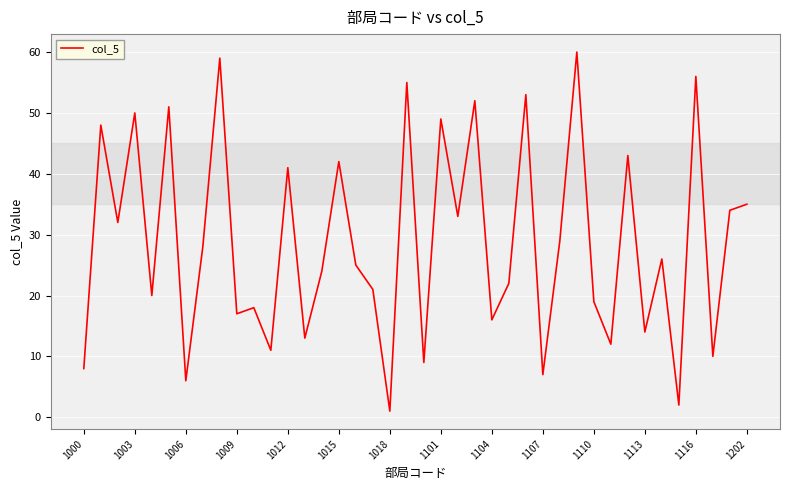

Reading left to right, extract all data points from this chart.

8	48	32	50	20	51	6	28	59	17	18	11	41	13	24	42	25	21	1	55	9	49	33	52	16	22	53	7	29	60	19	12	43	14	26	2	56	10	34	35